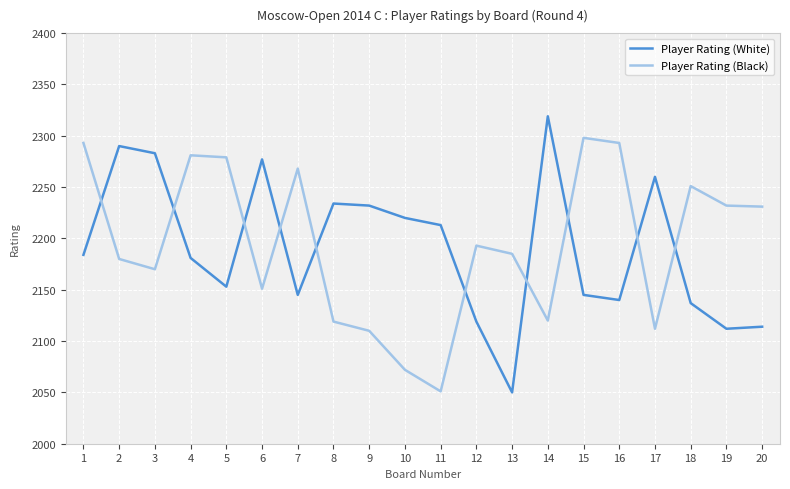

What is the difference between the maximum and minimum values in the Player Rating (White) series?

269